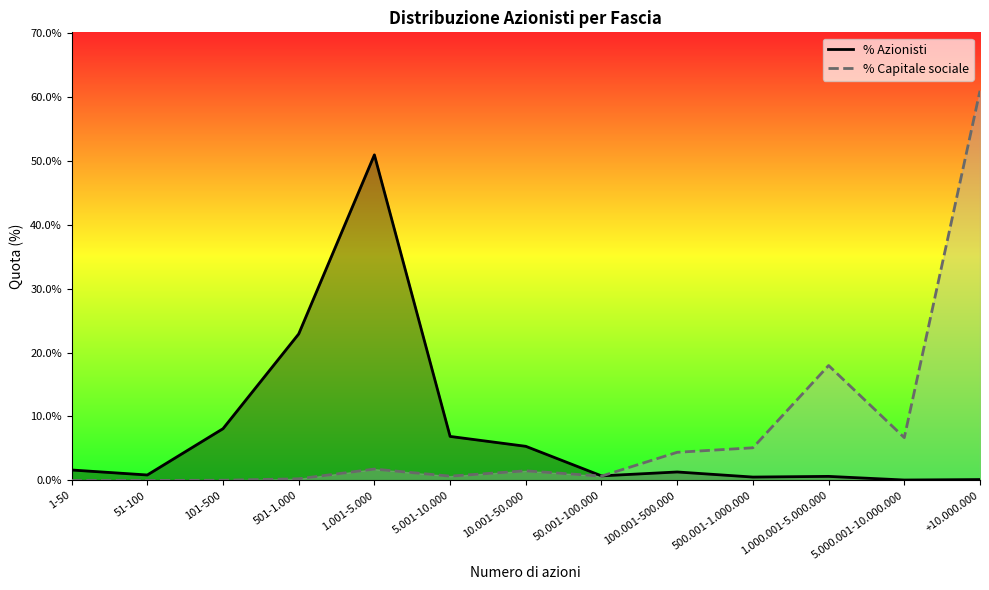

What is the spread (max minus min) of values at 10.001-50.000?

3.8